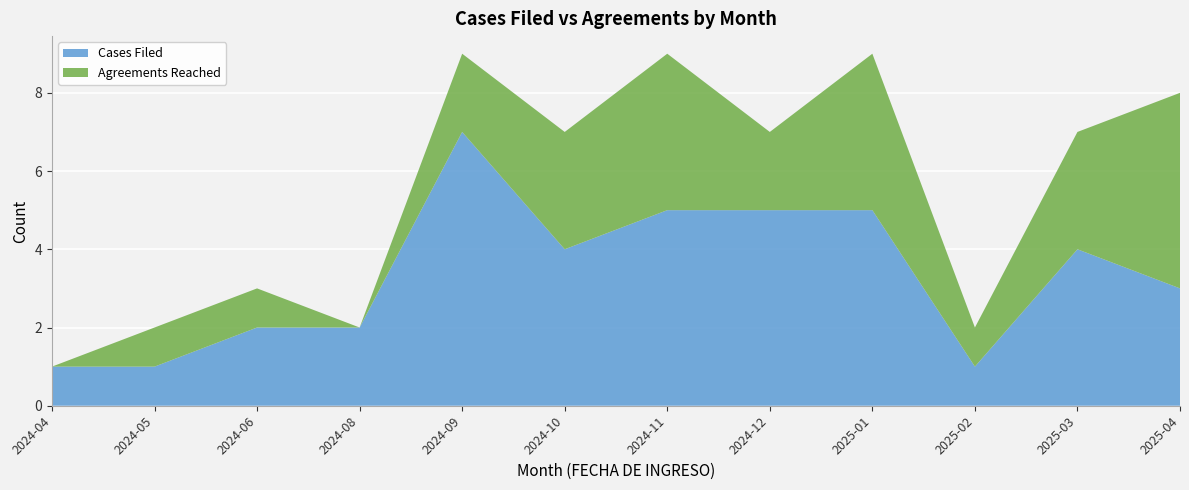

Reading right to left, list all the values displayed in this chart.

Cases Filed: 3	4	1	5	5	5	4	7	2	2	1	1
Agreements Reached: 5	3	1	4	2	4	3	2	0	1	1	0